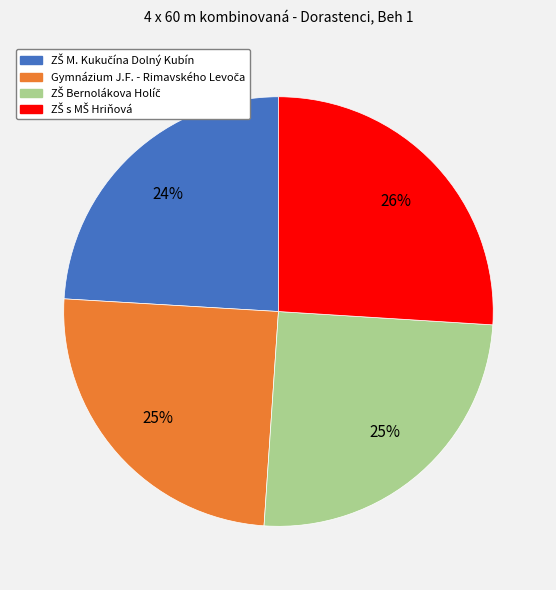

To the nearest percent, what is the average slice percentage?

25%